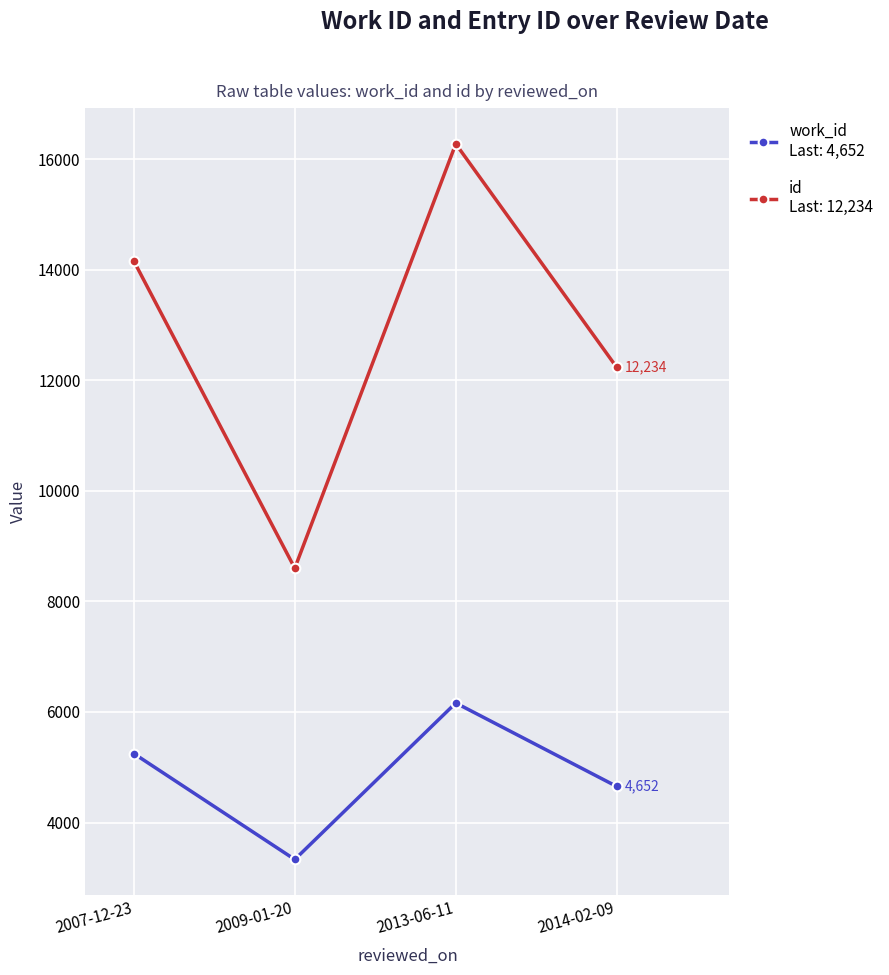

At which category does the chart reach its peak across all series?

2013-06-11